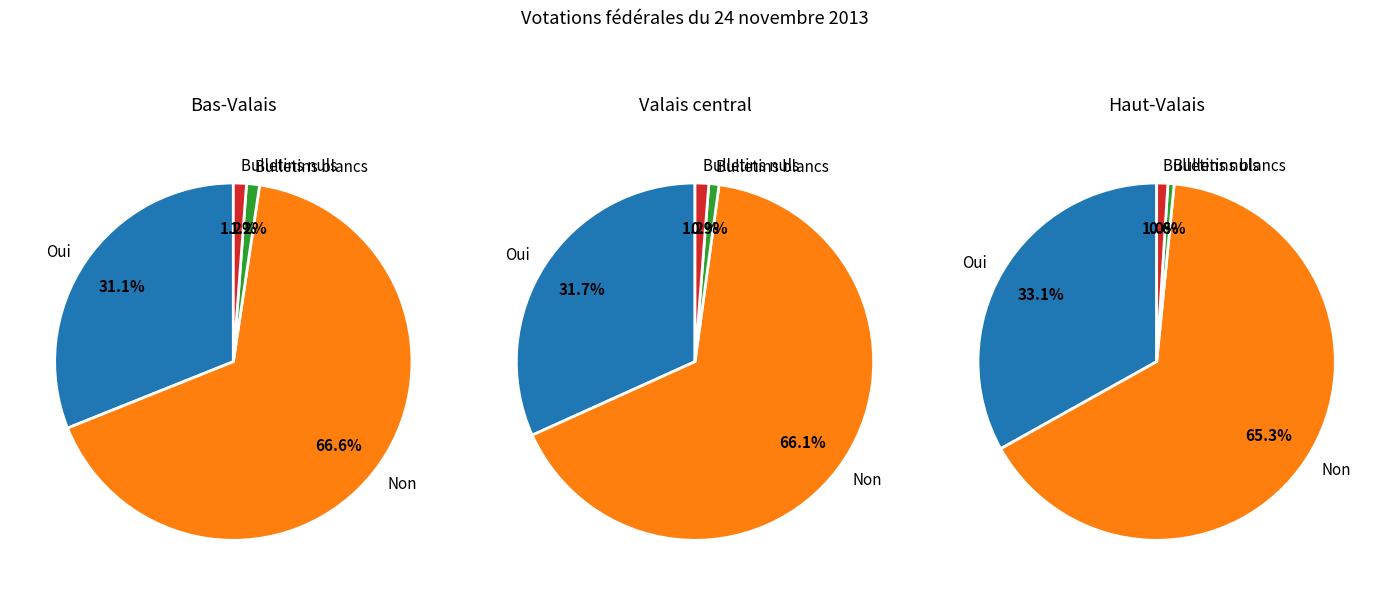

What percentage do Oui and Non together represent?

97.6%